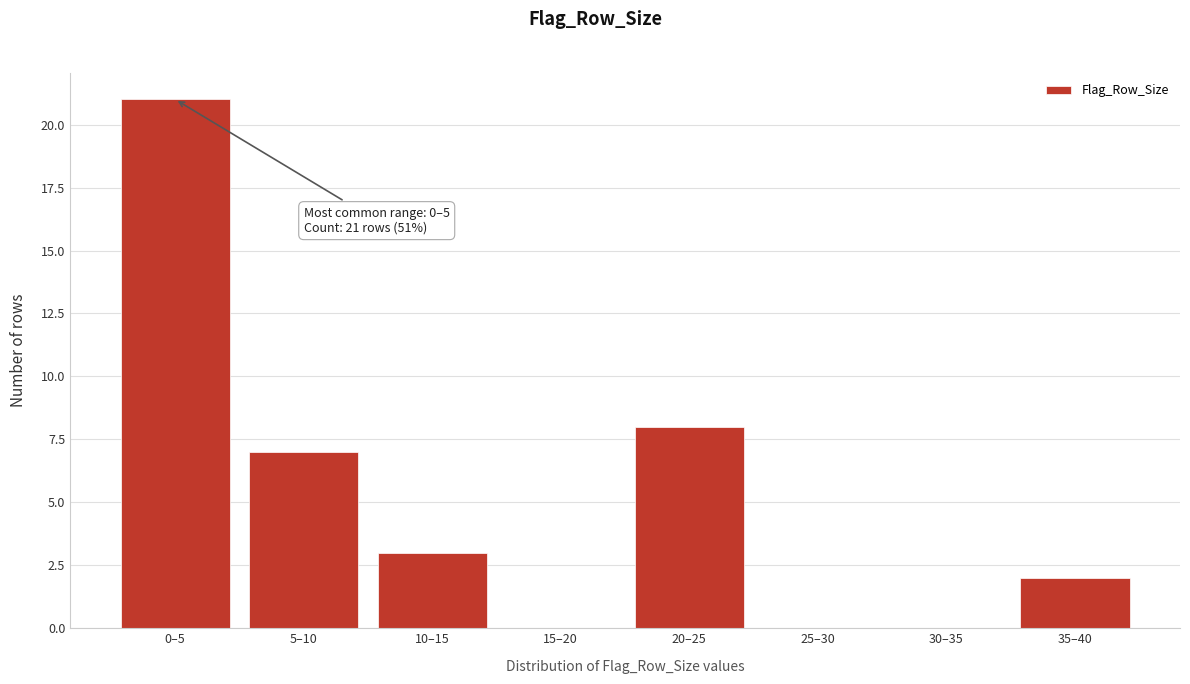

Reading right to left, what are all the values shown in this chart?

35–40=2	30–35=0	25–30=0	20–25=8	15–20=0	10–15=3	5–10=7	0–5=21